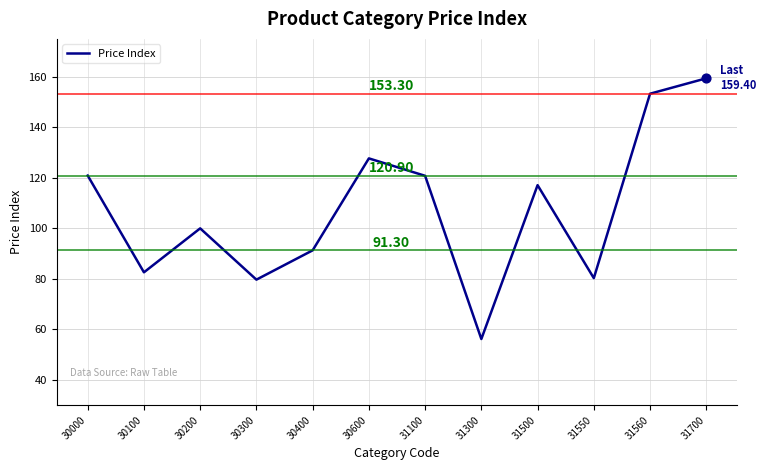

Which has a higher value, 30600 or 31700?

31700